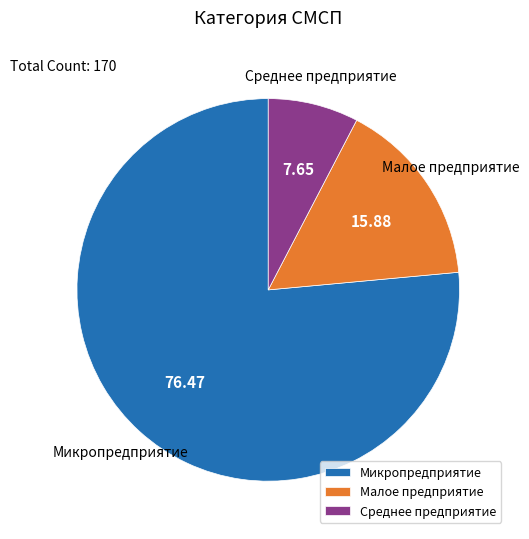

Rank the categories by value from lowest to highest.

Среднее предприятие, Малое предприятие, Микропредприятие